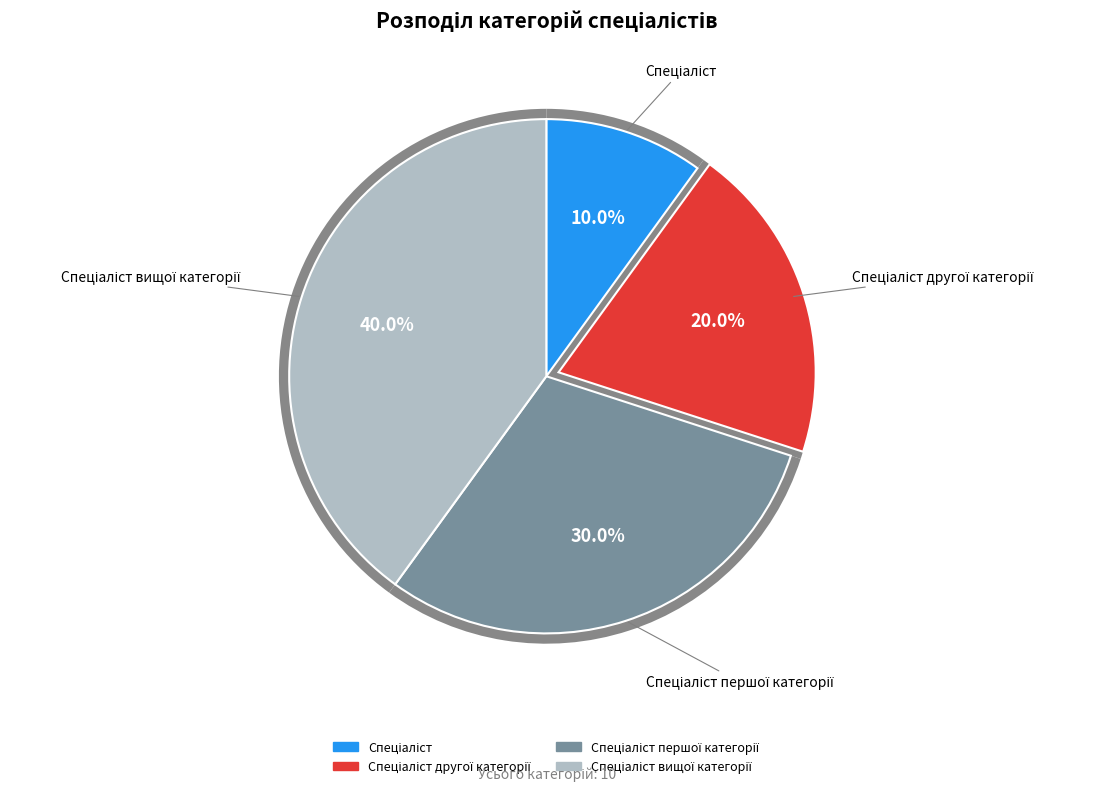

Which category has the biggest portion of the pie?

Спеціаліст вищої категорії